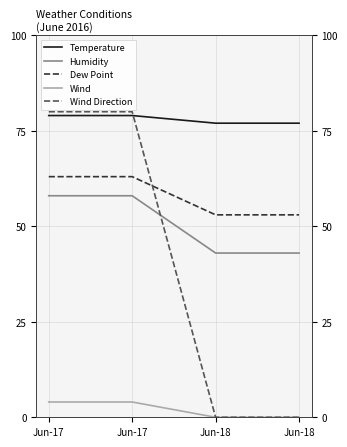

What are all the series names shown in the legend?

Temperature, Humidity, Dew Point, Wind, Wind Direction